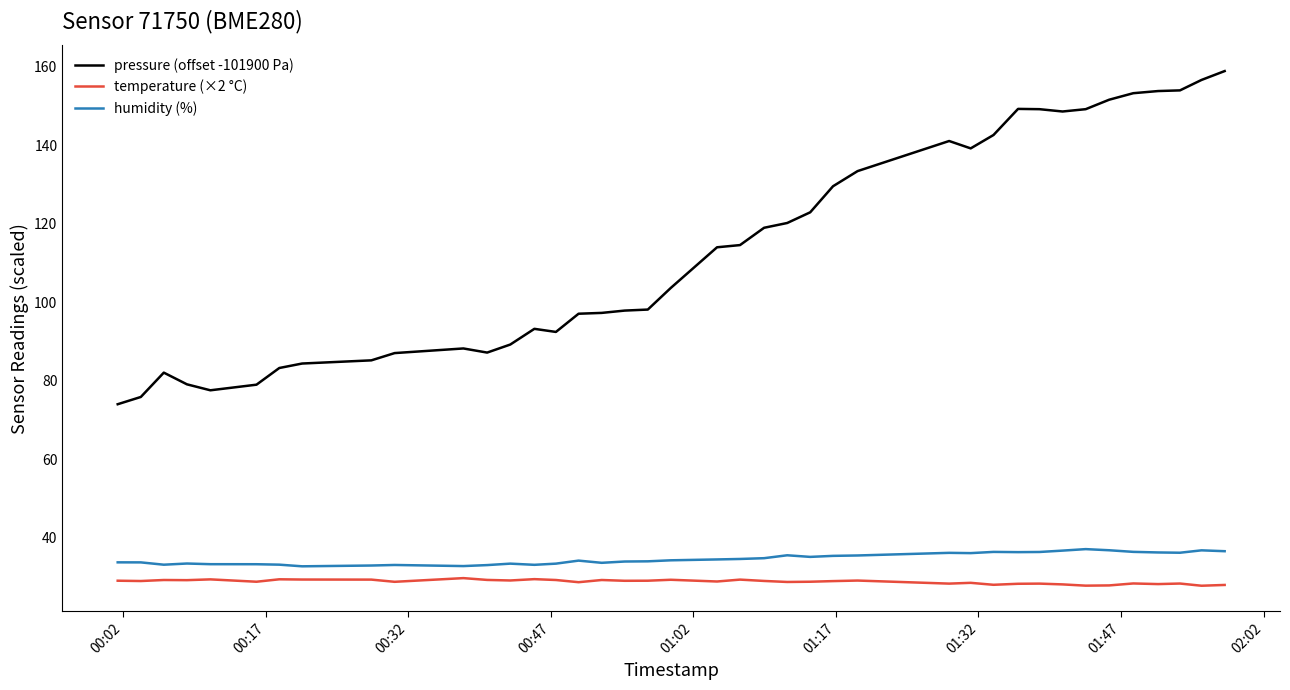

True or false: temperature (×2 °C) and pressure (offset -101900 Pa) cross at least once.

False